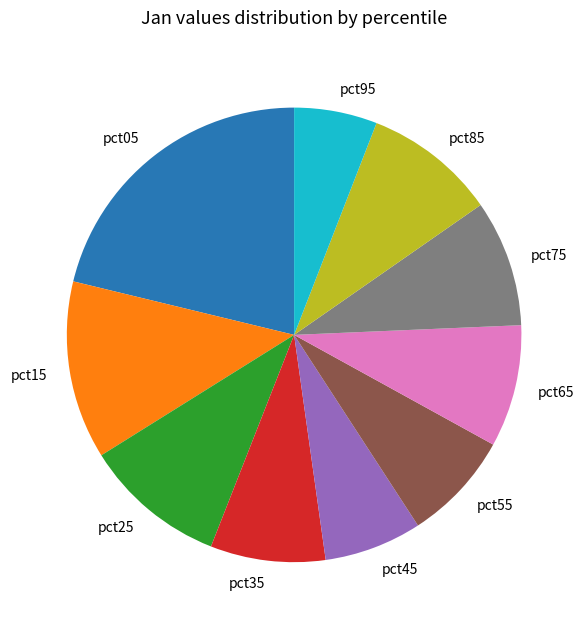

Combined, do pct65 and pct05 account for over 50%?

No